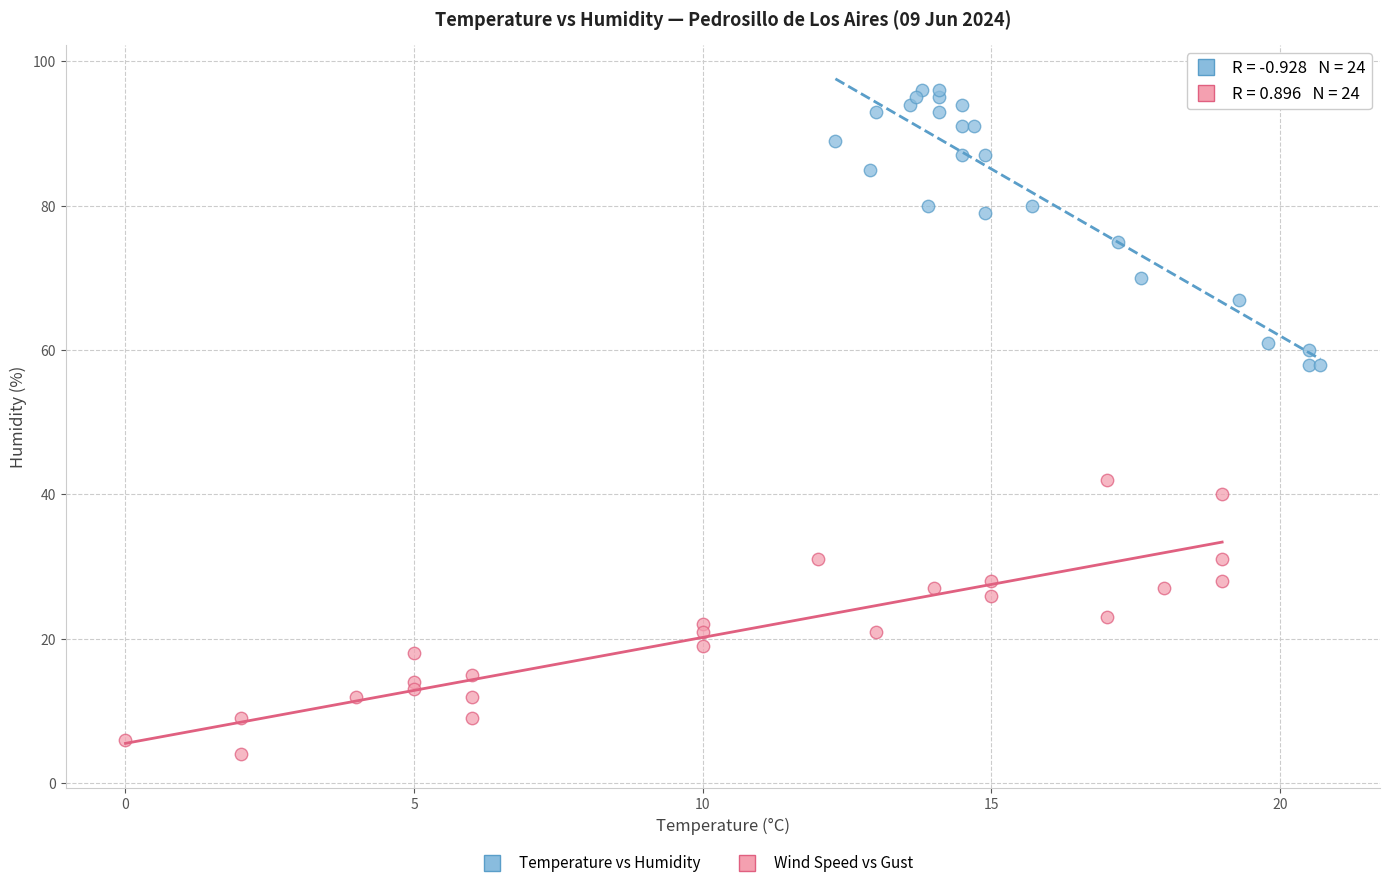

Which series reaches the minimum Y coordinate?

Wind Speed vs Gust